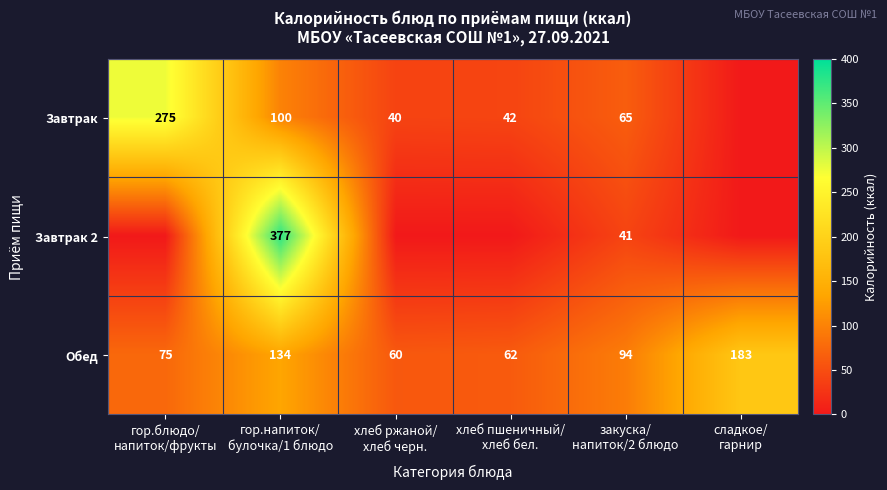

What is the sum of all Обед values?

608